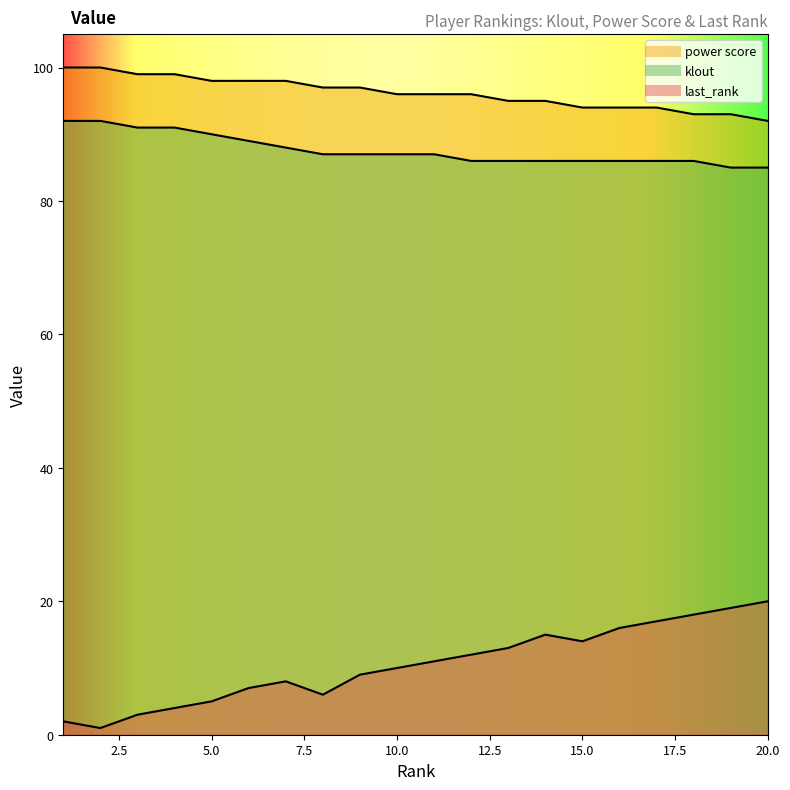

What is the value of the power score point at the 16th from the left?

94